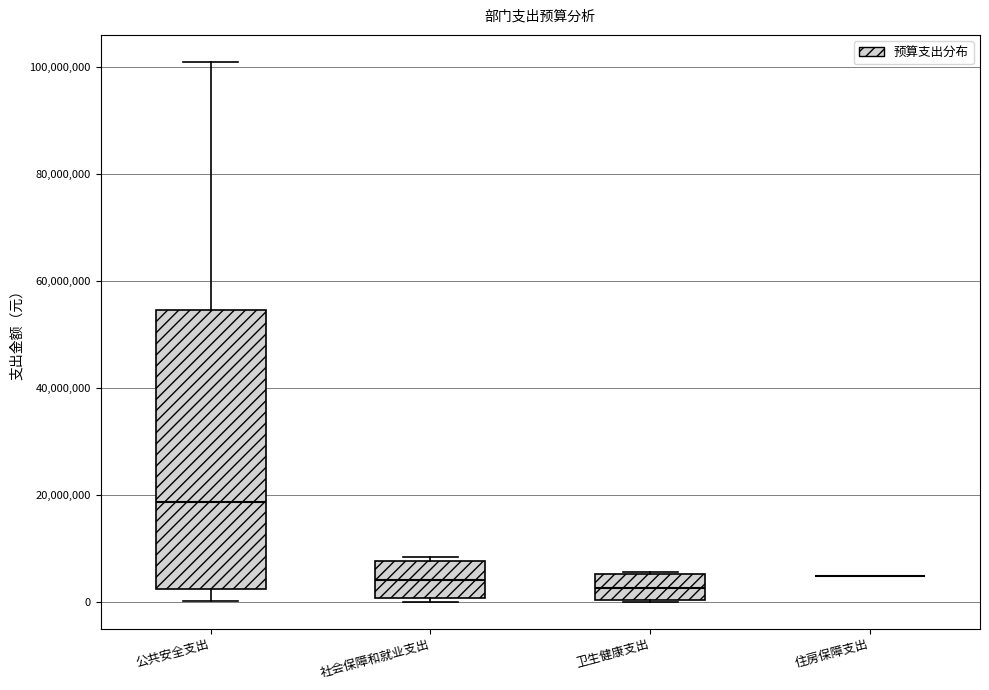

Which box is the tallest, from its lower edge to its upper edge?

公共安全支出